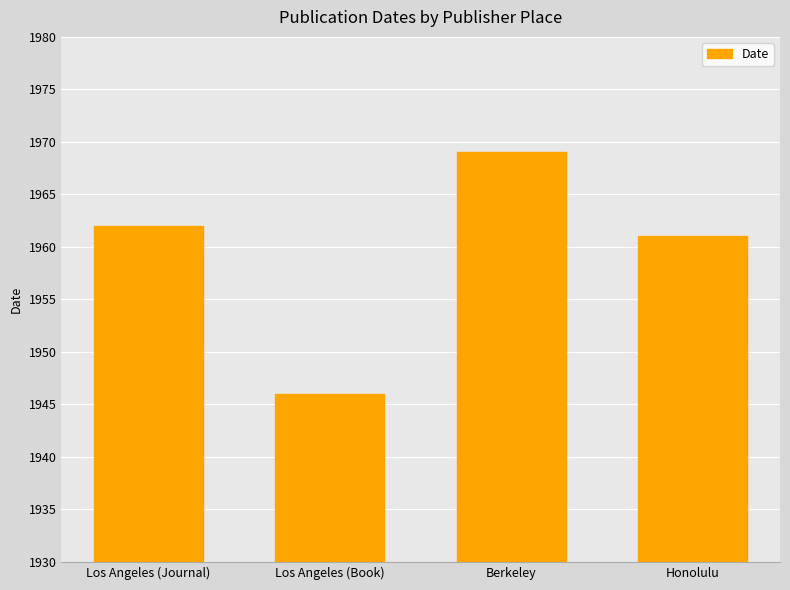

Is it true that the value at Los Angeles (Journal) is 1152?

False